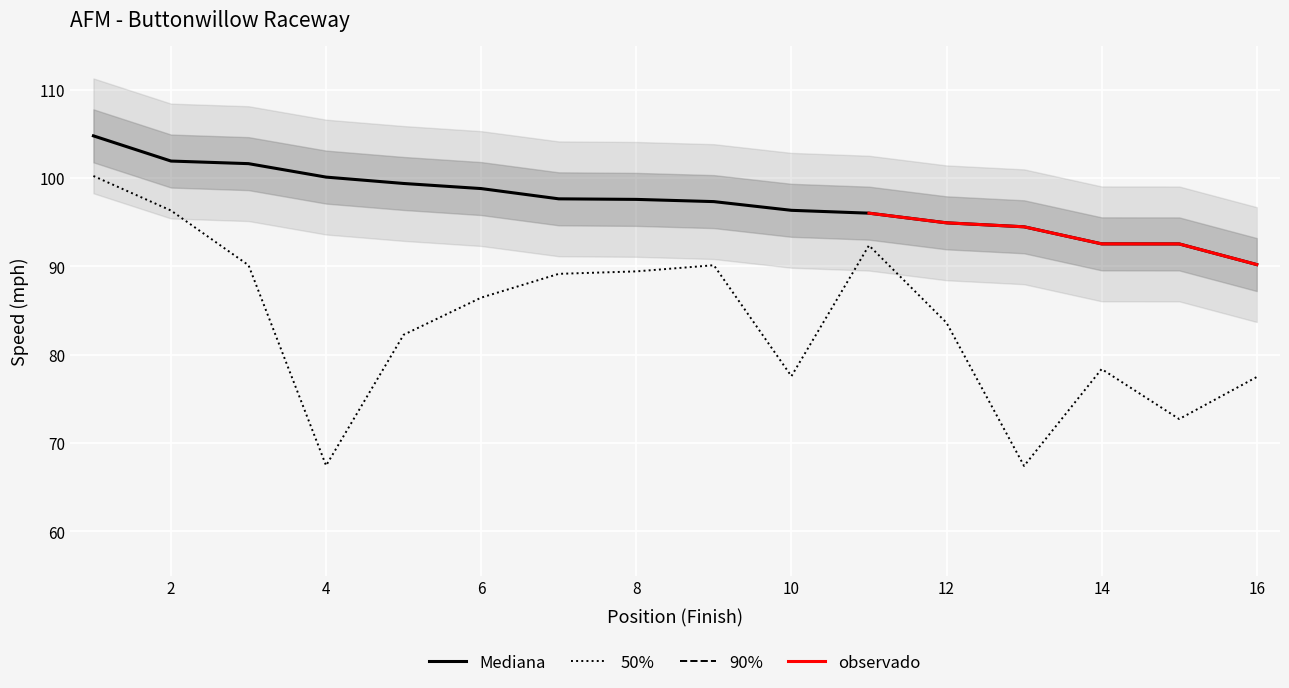

What is the maximum value shown in the chart?

104.8